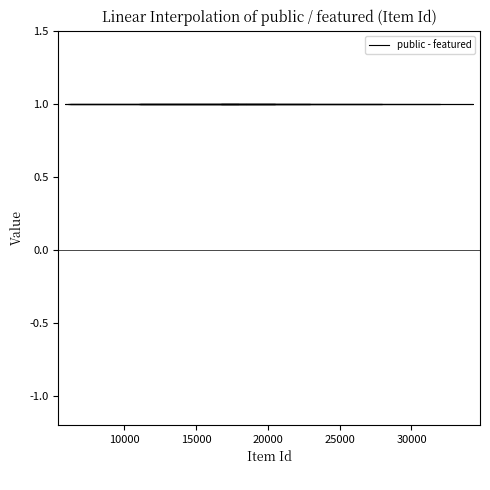

At which label is featured closest to 0?

11028